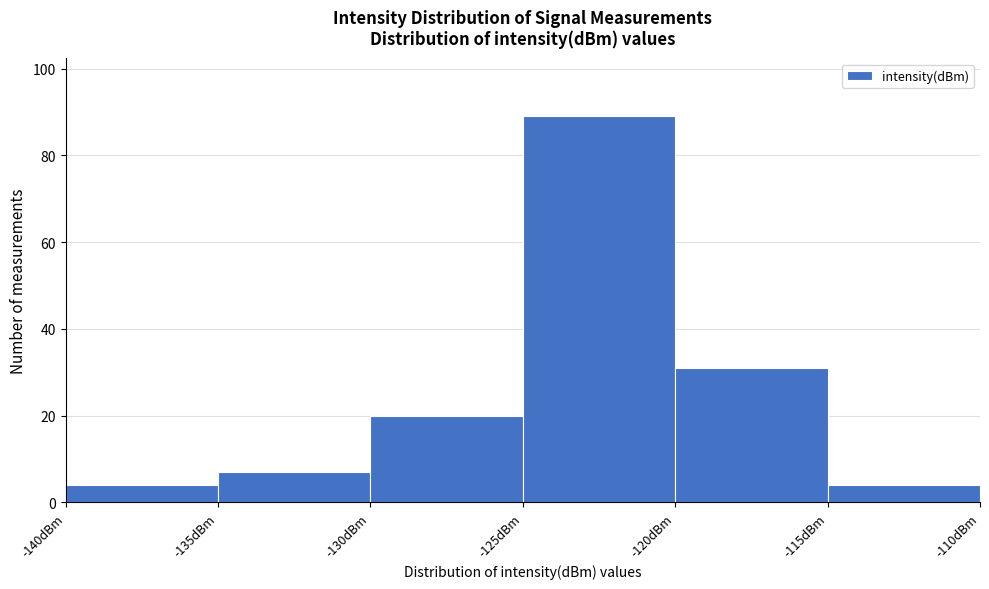

Reading left to right, list every bar in this chart as the range it spans on the x-axis followed by its height. The values are not printed on the chart, so give them approximately, as read against the axis.

-140 to -135: 4
-135 to -130: 8
-130 to -125: 20
-125 to -120: 90
-120 to -115: 32
-115 to -110: 4